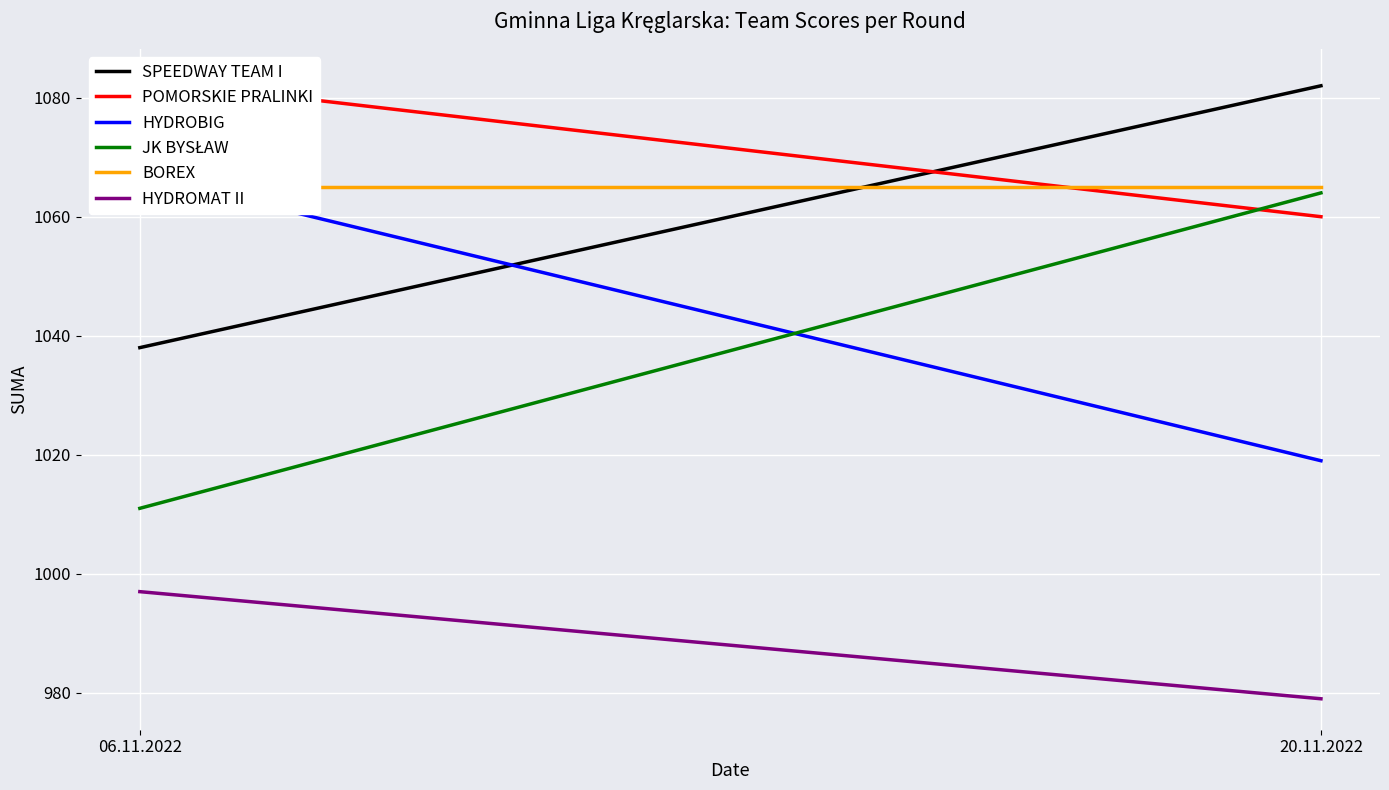

Count the number of data series in this chart.

6